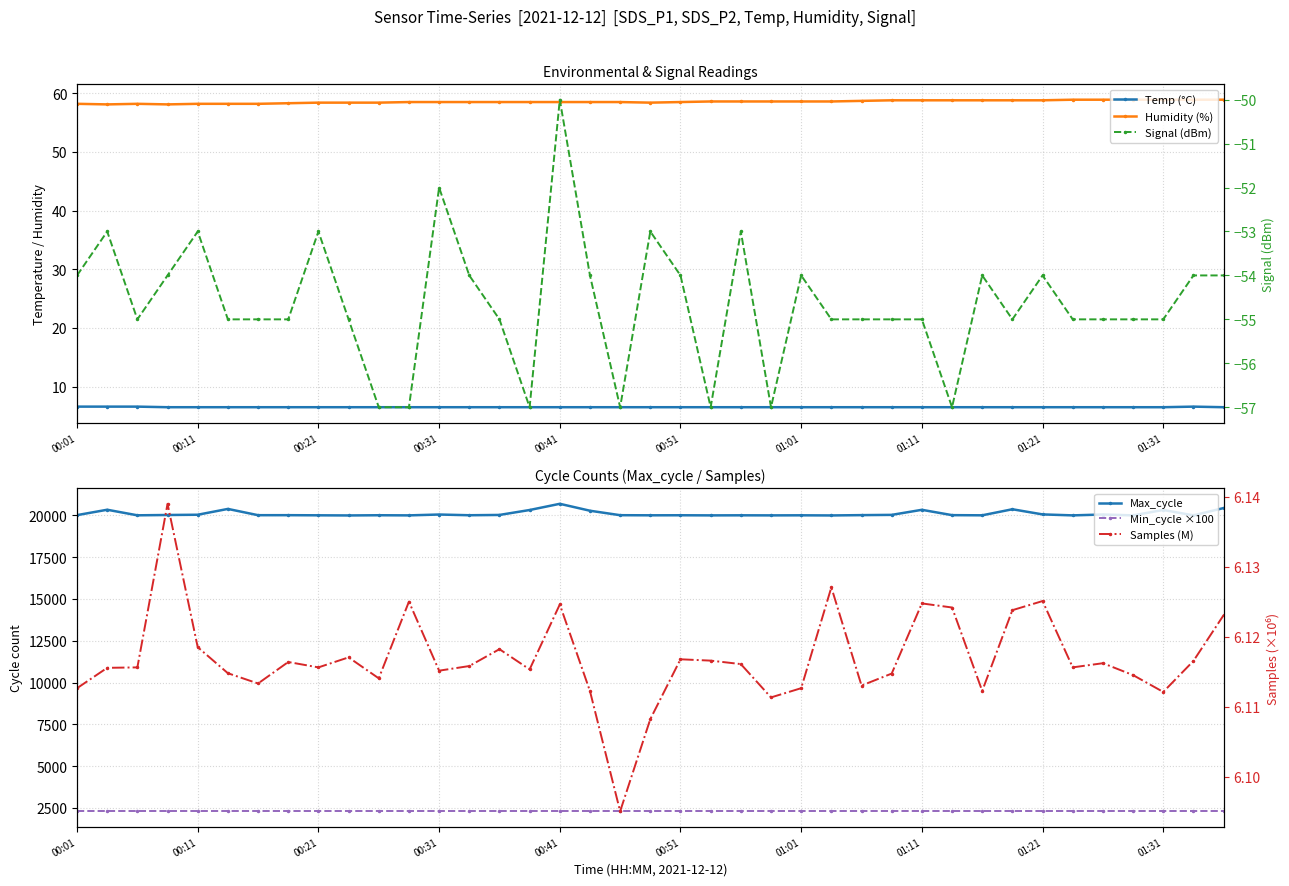

Does the chart have visible grid lines?

Yes